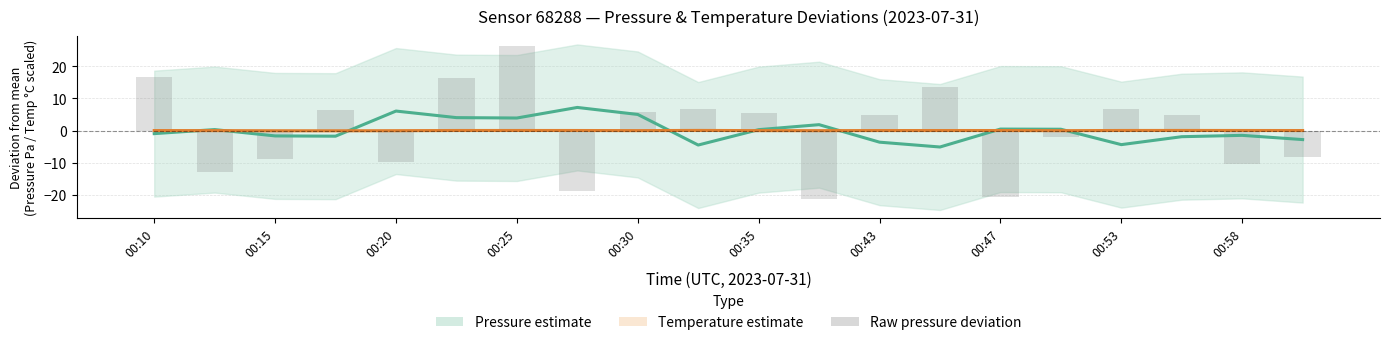

Which series has the widest spread of values?

Pressure raw deviation